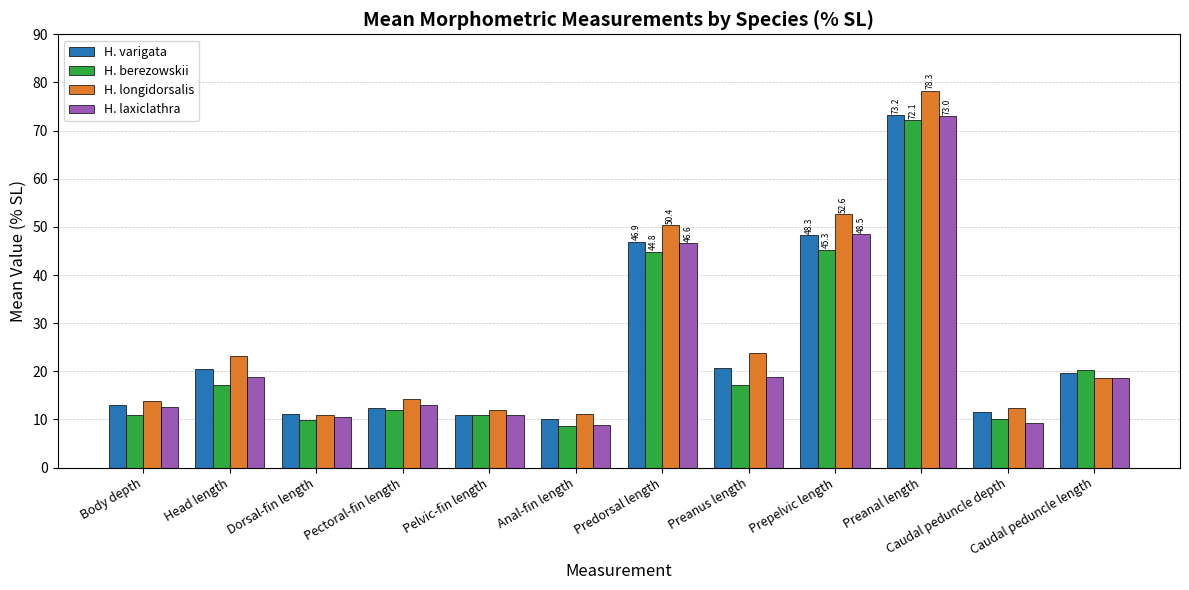

At how many categories does at least one series exceed 27?

3